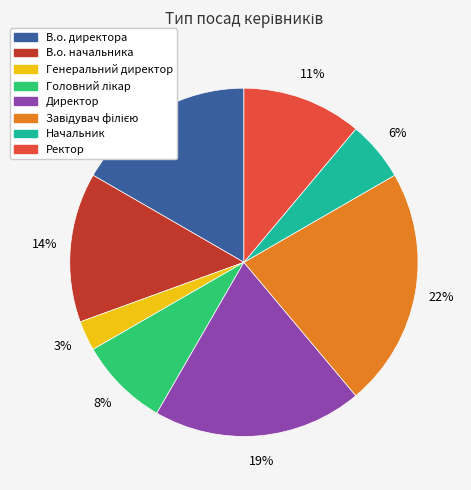

How many slices are in this pie chart?

8